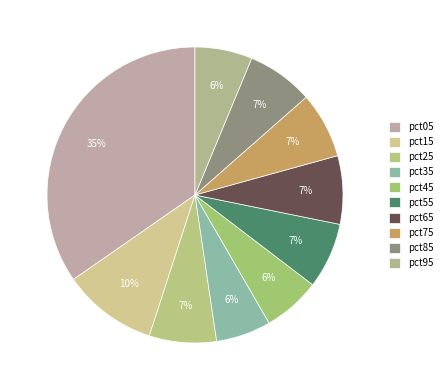

Between pct05 and pct75, which is larger?

pct05